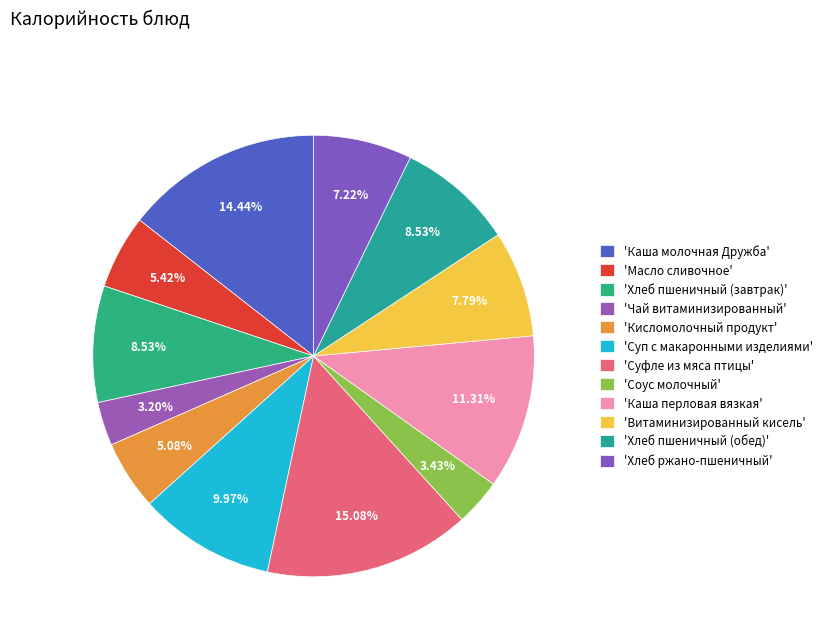

How many segments does this pie chart have?

12